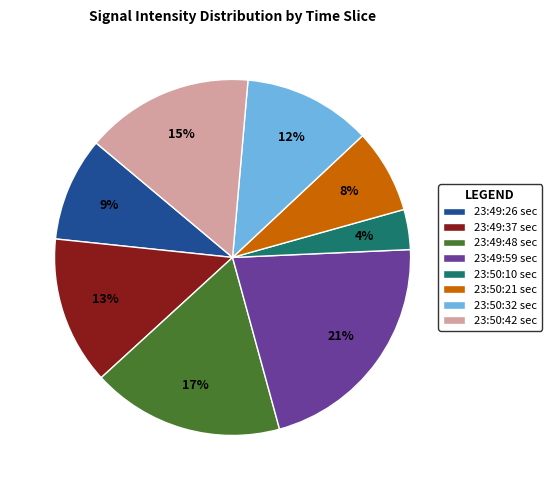

To the nearest percent, what is the average slice percentage?

12%